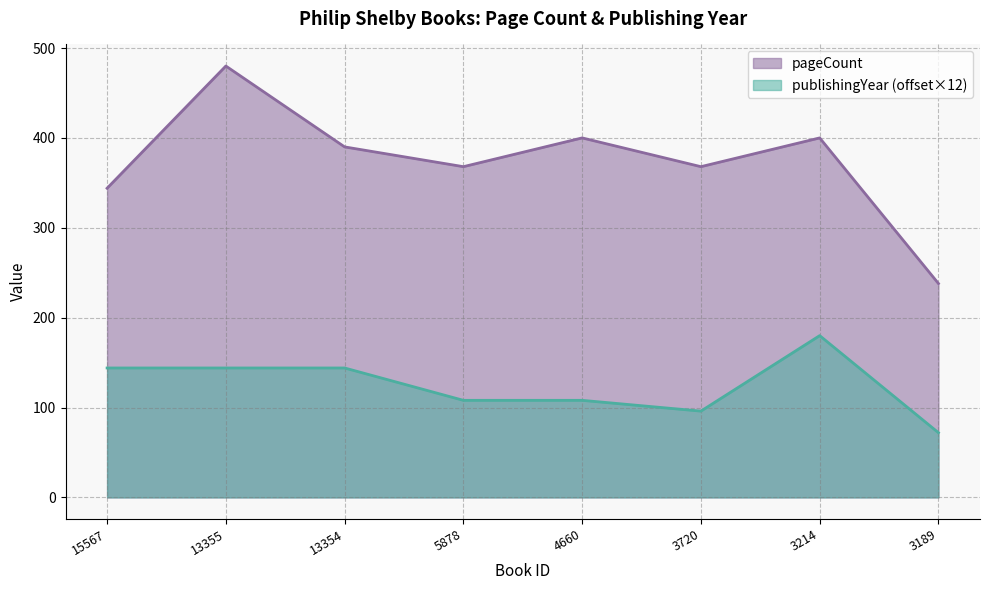

Does the chart have visible grid lines?

Yes